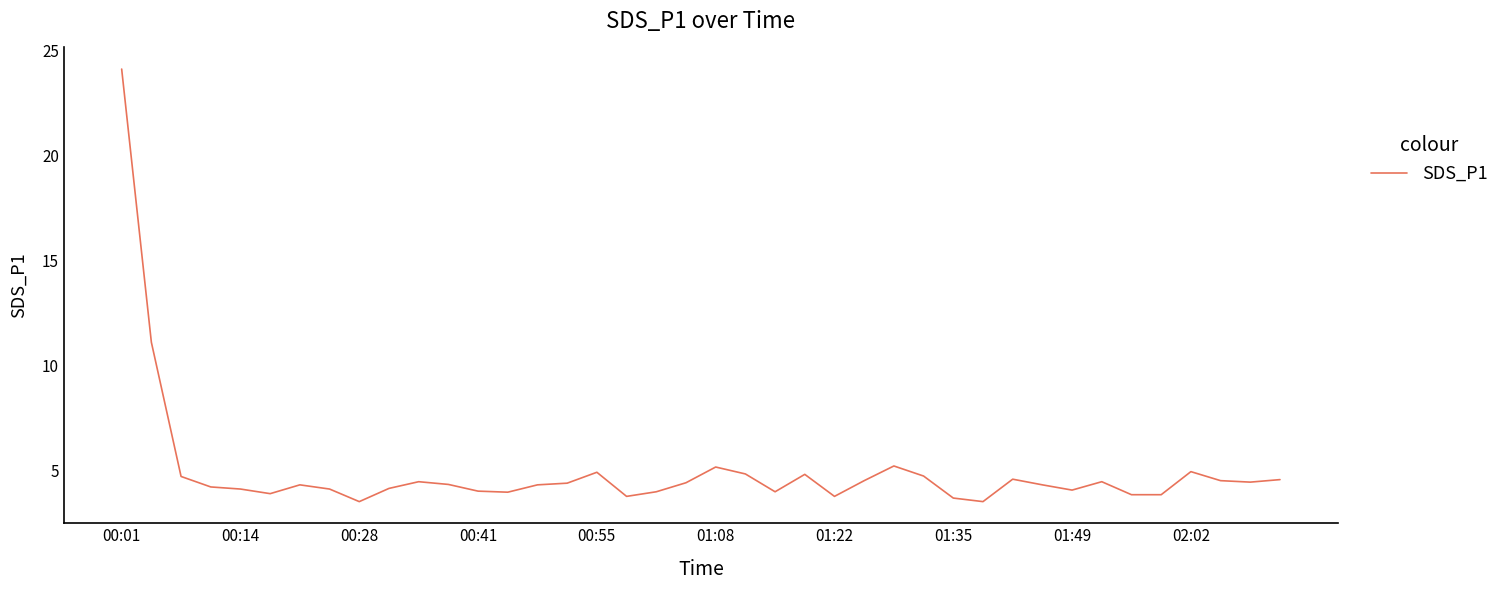

What is the minimum value shown in the chart?

3.5